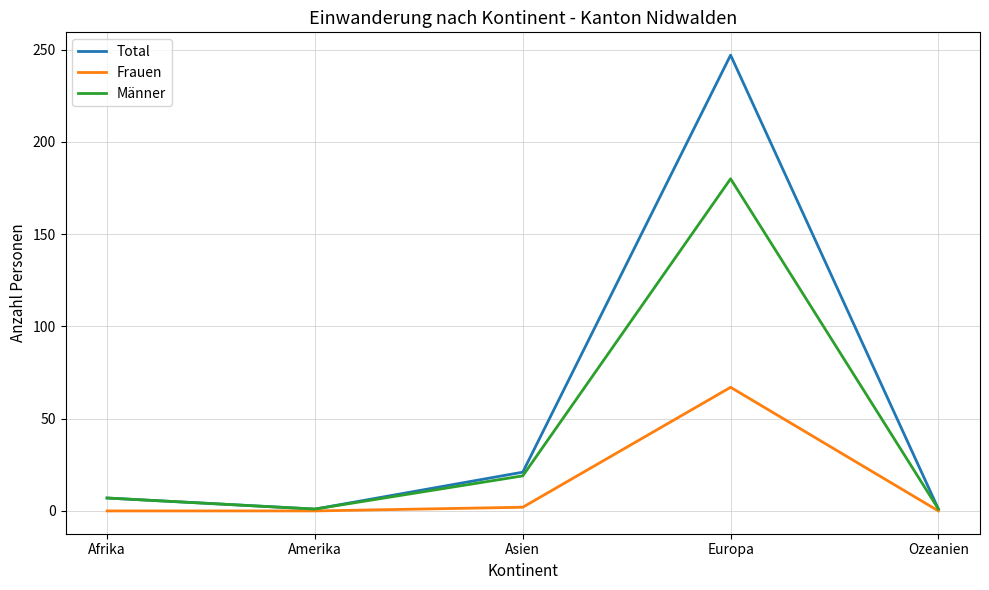

Reading left to right, list all the values displayed in this chart.

Total: Afrika=7	Amerika=1	Asien=21	Europa=247	Ozeanien=1
Frauen: Afrika=0	Amerika=0	Asien=2	Europa=67	Ozeanien=0
Männer: Afrika=7	Amerika=1	Asien=19	Europa=180	Ozeanien=1